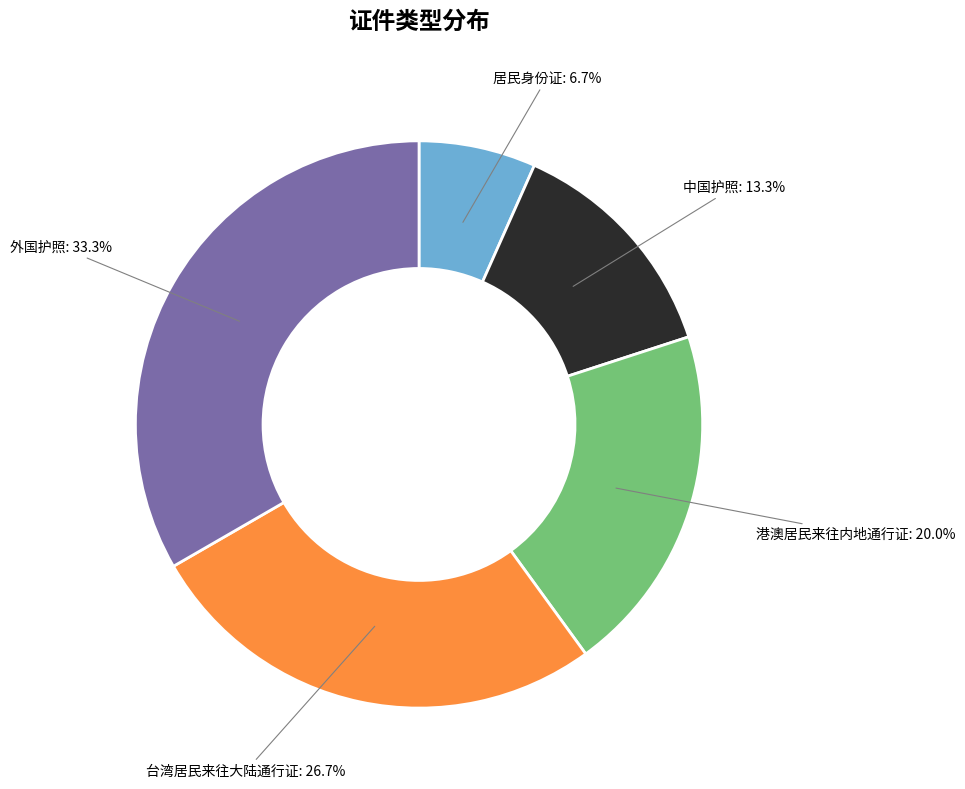

Which category has the smallest portion of the pie?

居民身份证